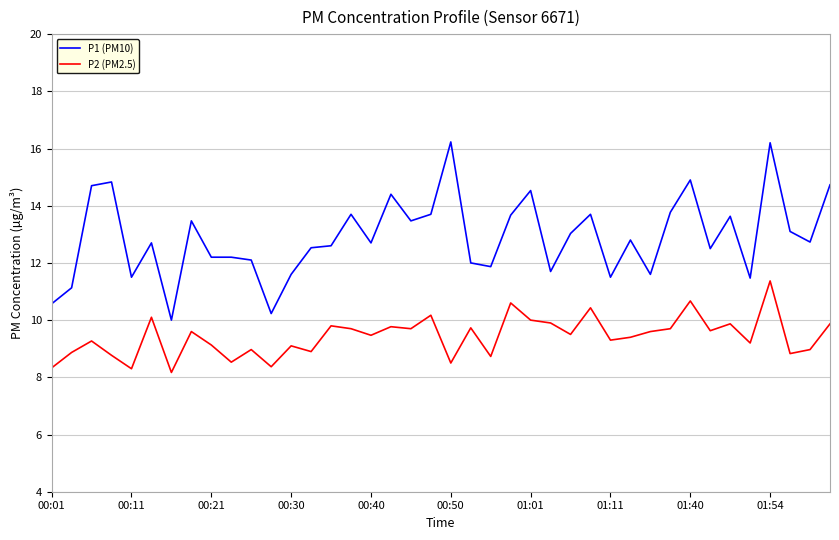

Which series has the largest total across all categories?

P1 (PM10)